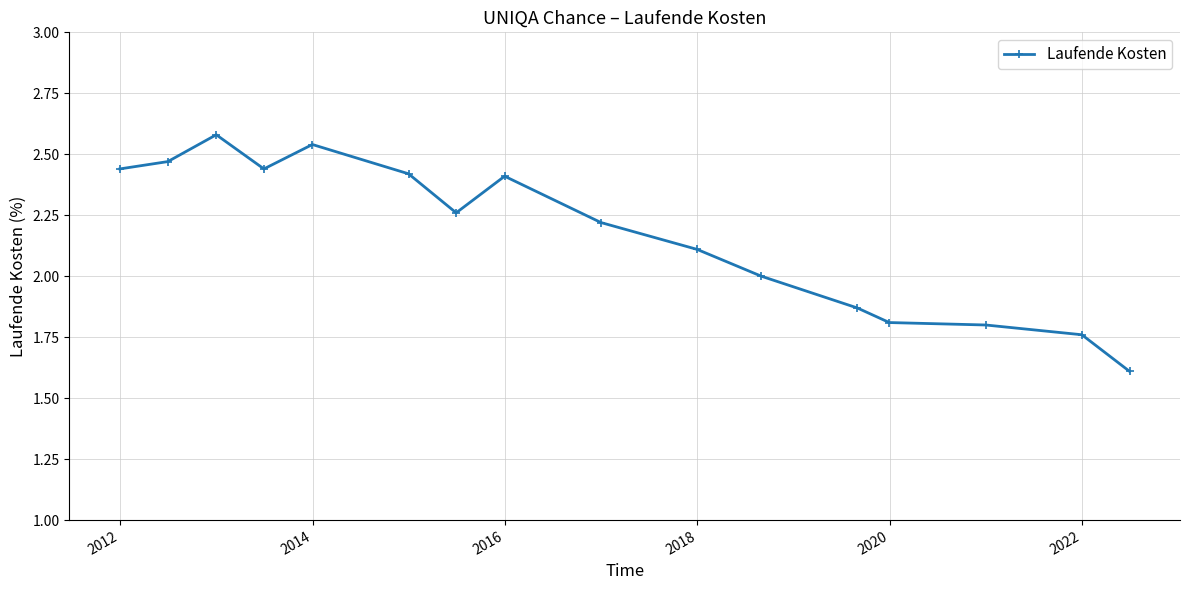

What is the sum of all values?

34.7